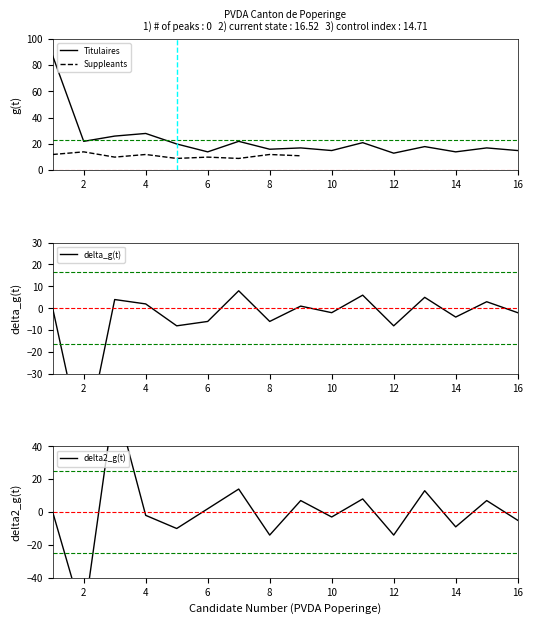

Approximately how many times larger is the value at 8 compared to 14?

1.1